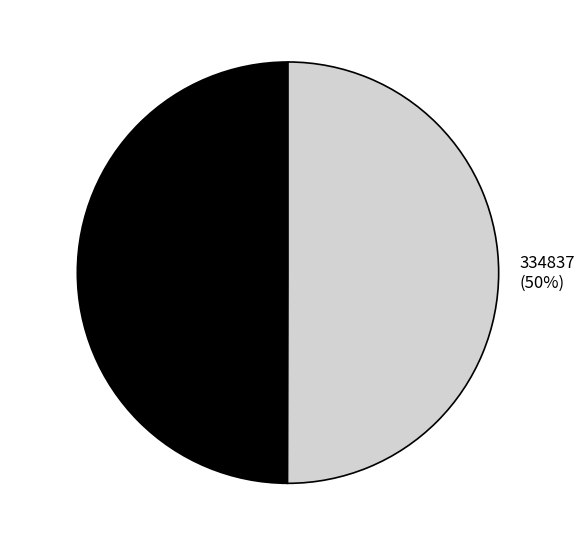

The 334837 slice represents 50% of the pie. True or false?

True